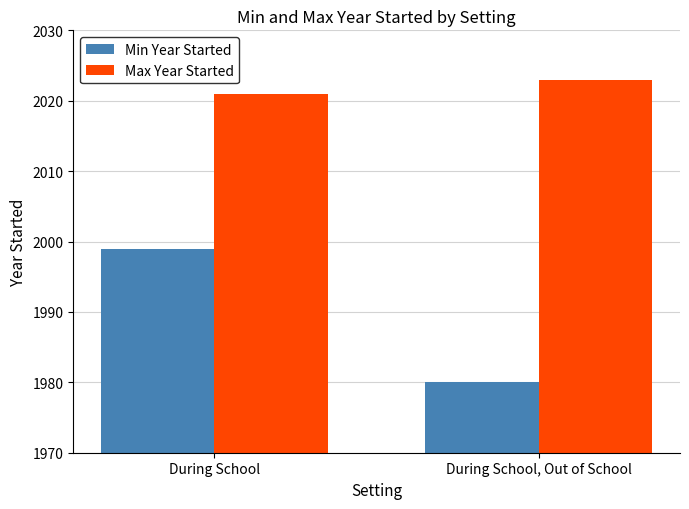

How many series are shown in this chart?

2